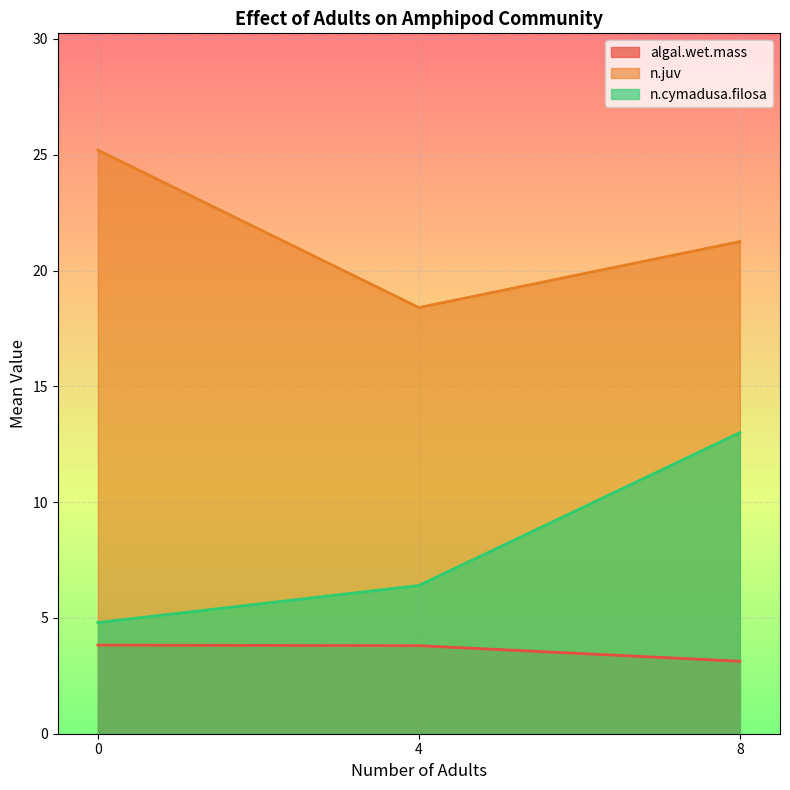

How many categories are shown in the chart?

3